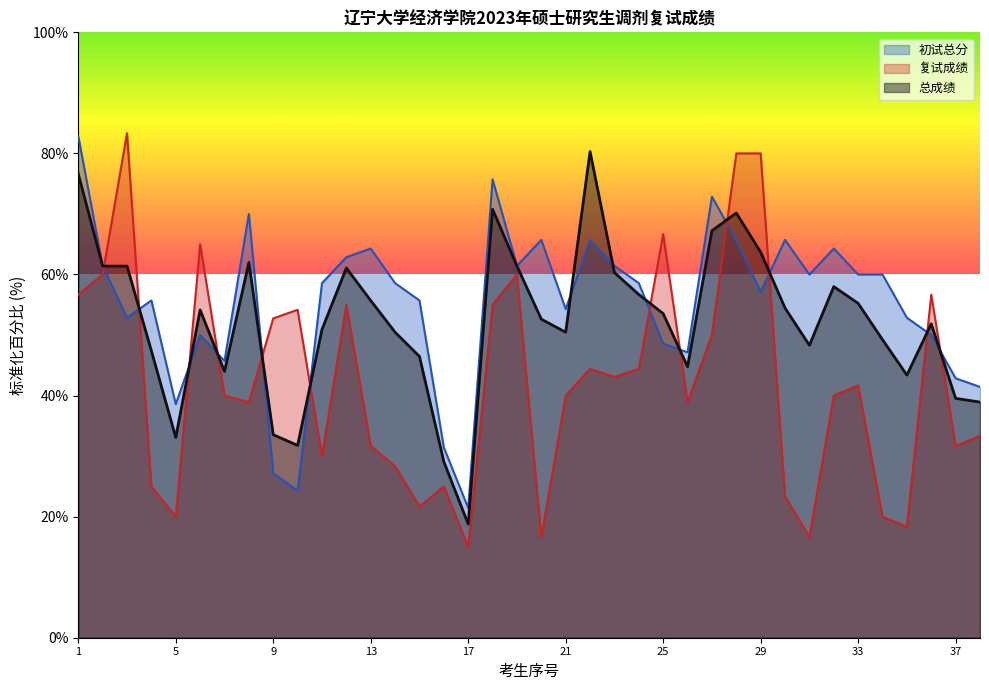

How many times do 总成绩 and 复试成绩 cross each other?

12